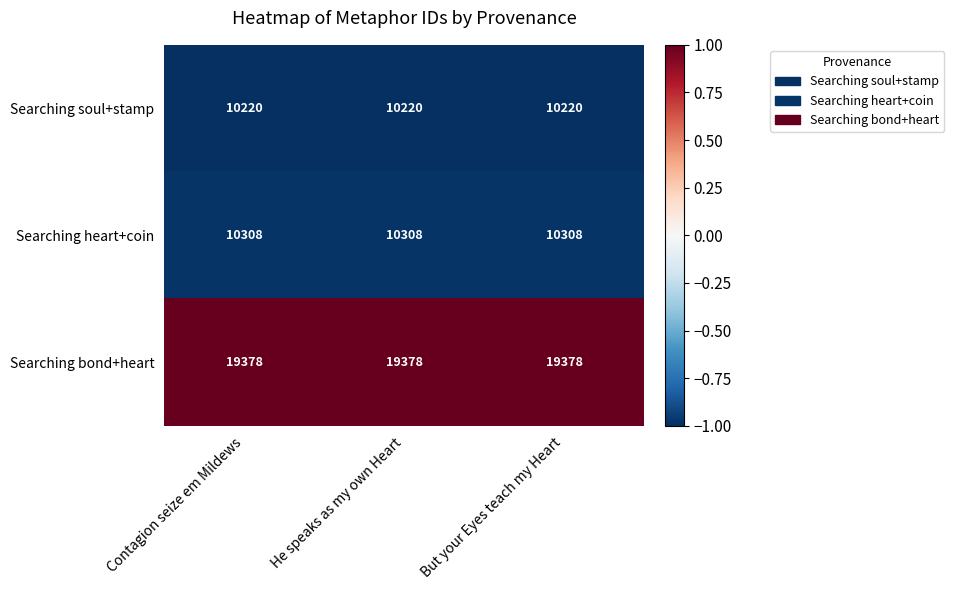

The Searching heart+coin series shows 17457 at But your Eyes teach my Heart. True or false?

False